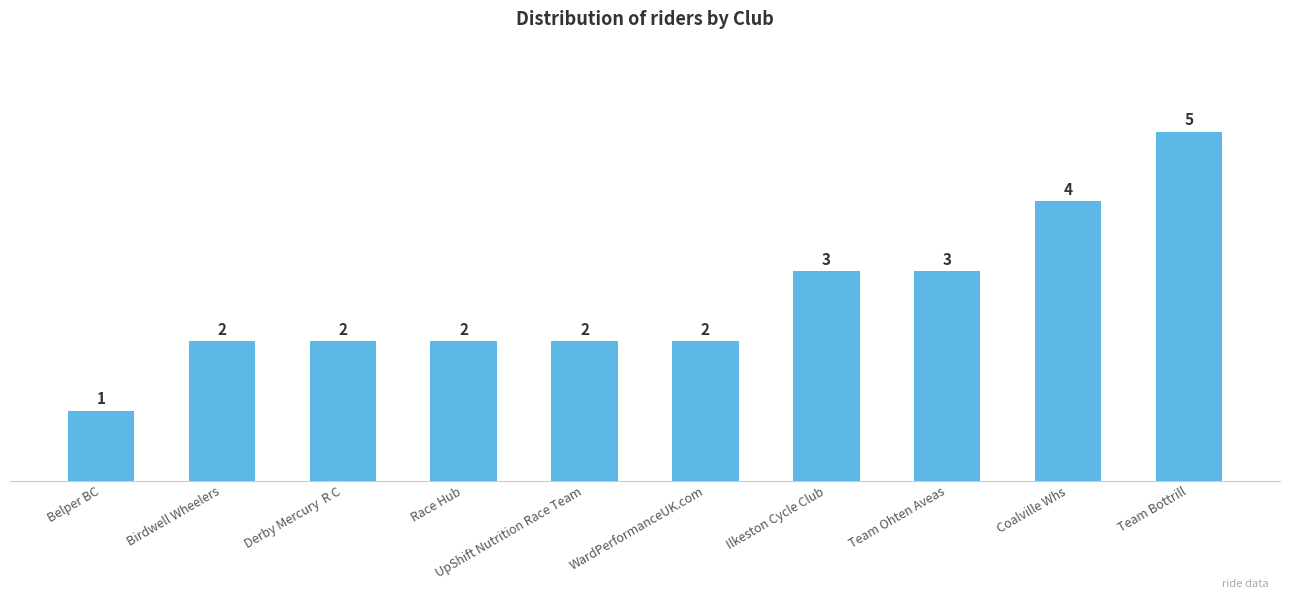

Read the value at Coalville Whs.

4